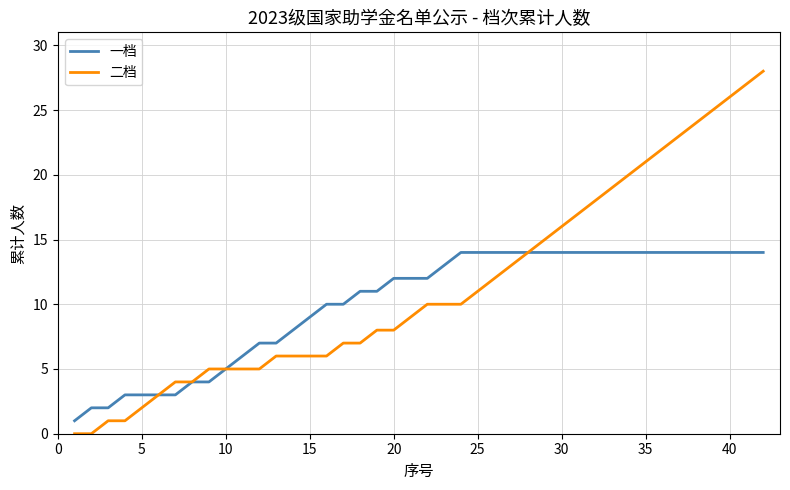

What is the maximum value for 一档?

14